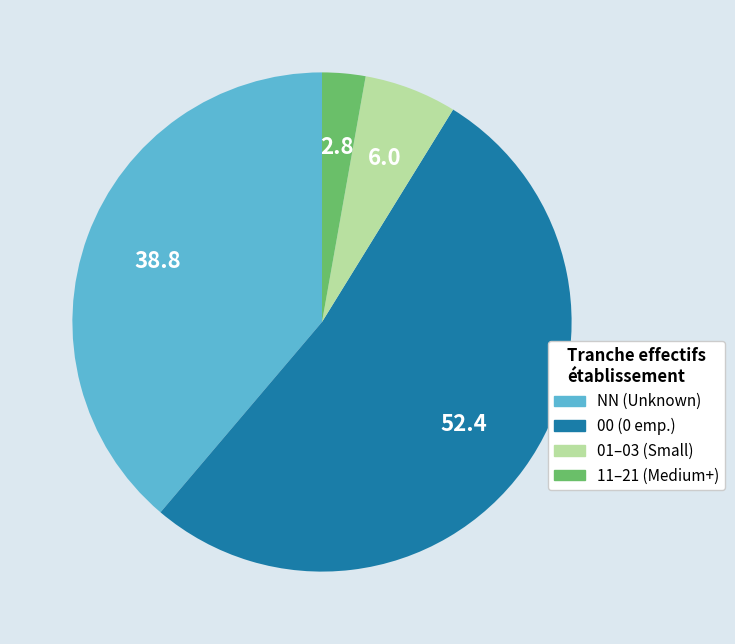

Does any single category account for the majority?

Yes